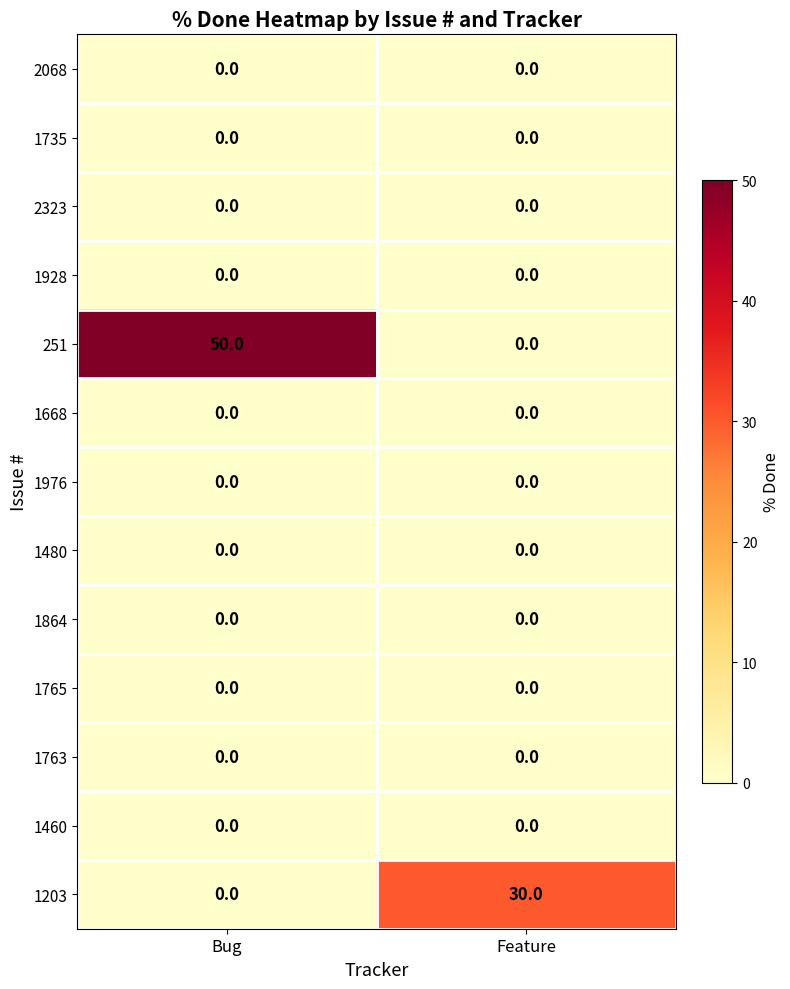

Which series has the largest total across all categories?

251